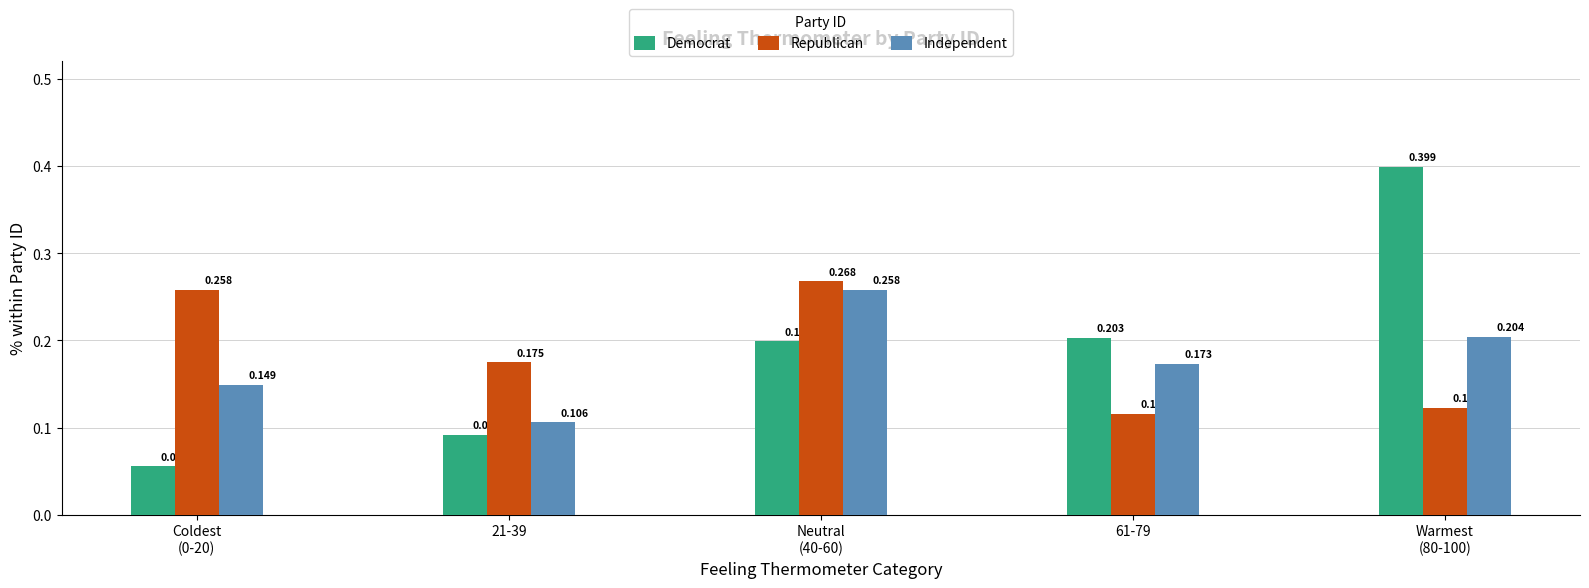

Which series has the largest total across all categories?

Democrat